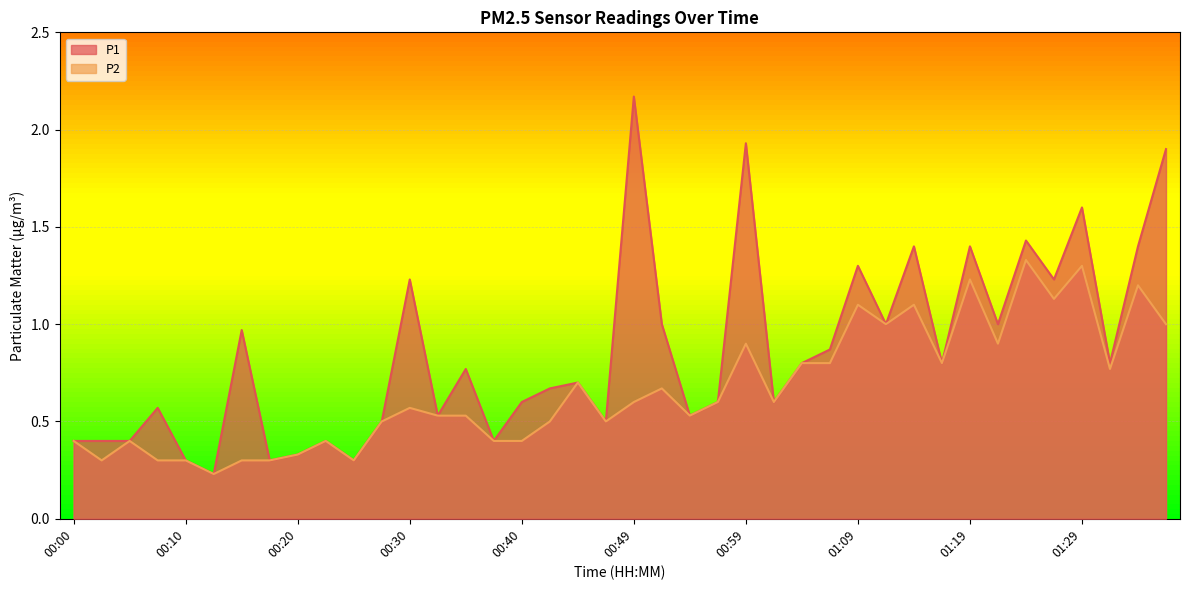

What is the sum of all P2 values?

26.6